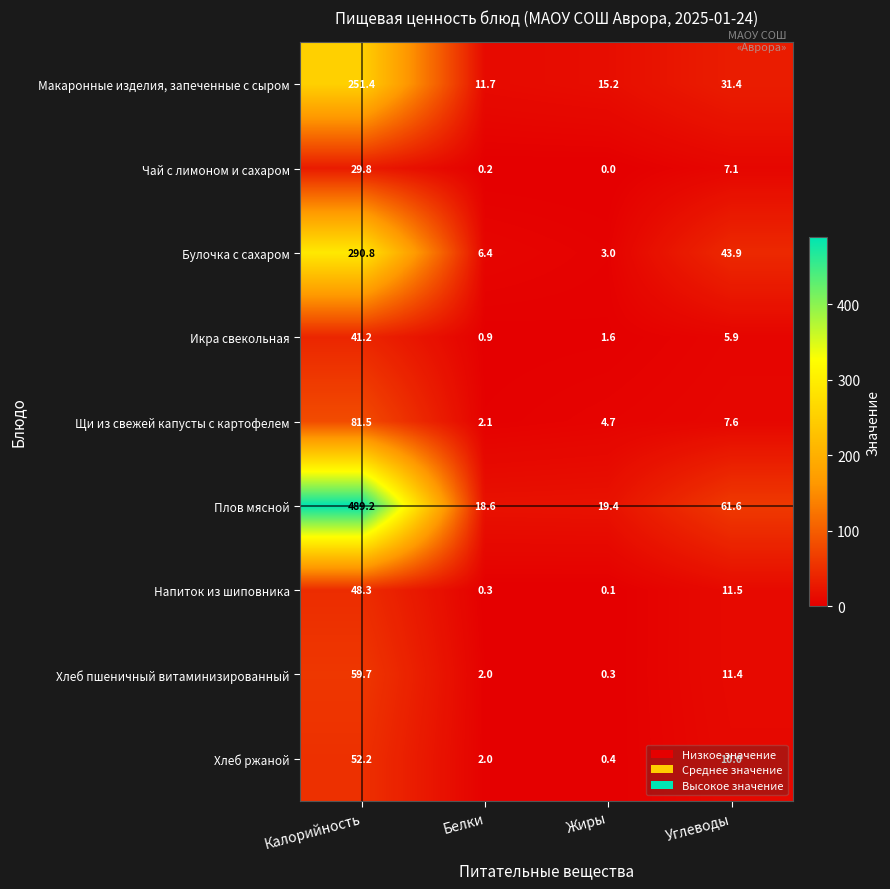

At which category is the sum across all series the highest?

Калорийность